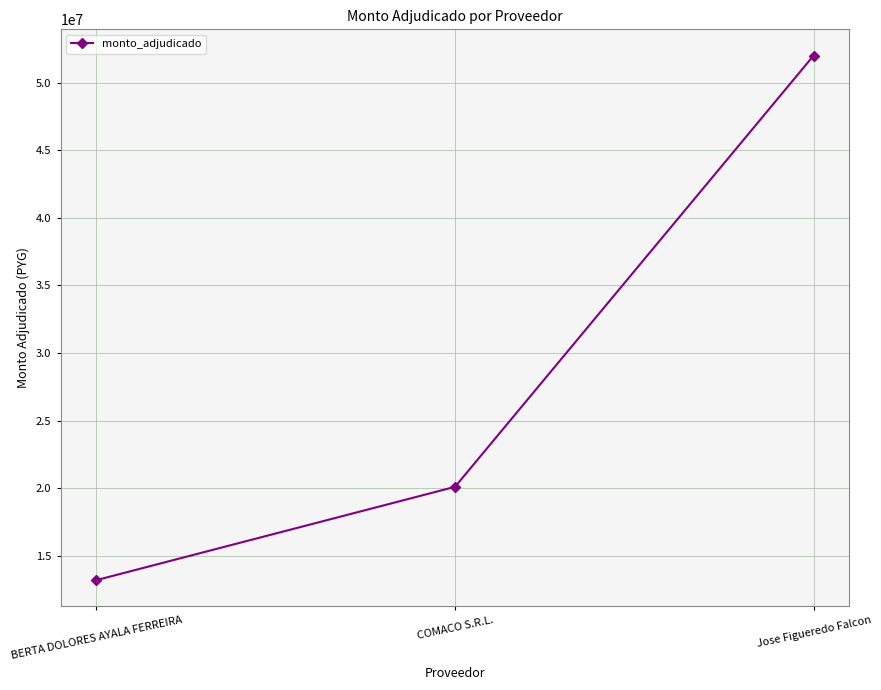

What is the smallest value displayed?

13200000